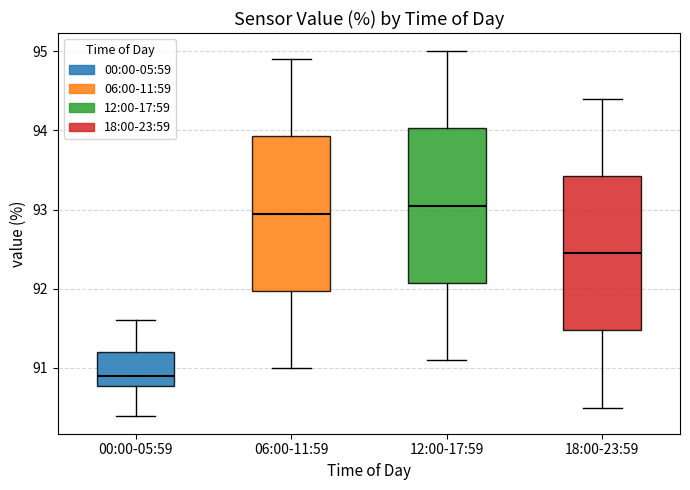

Which box's median line is the lowest?

00:00-05:59